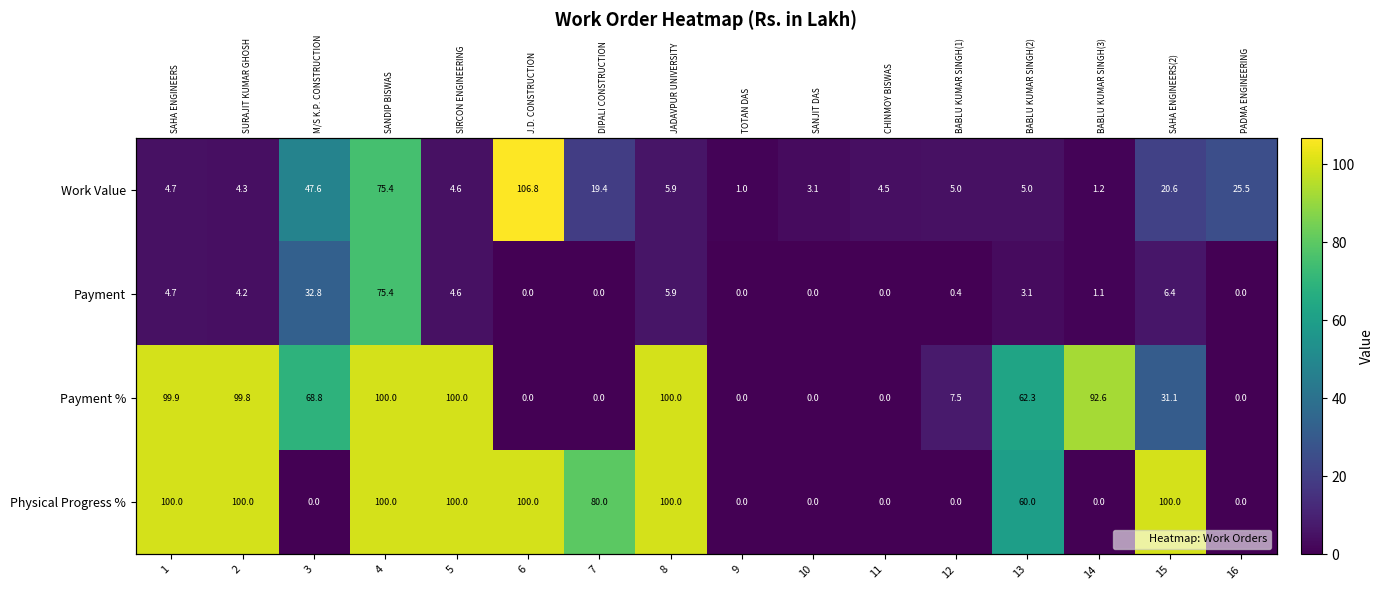

How many series are shown in this chart?

4